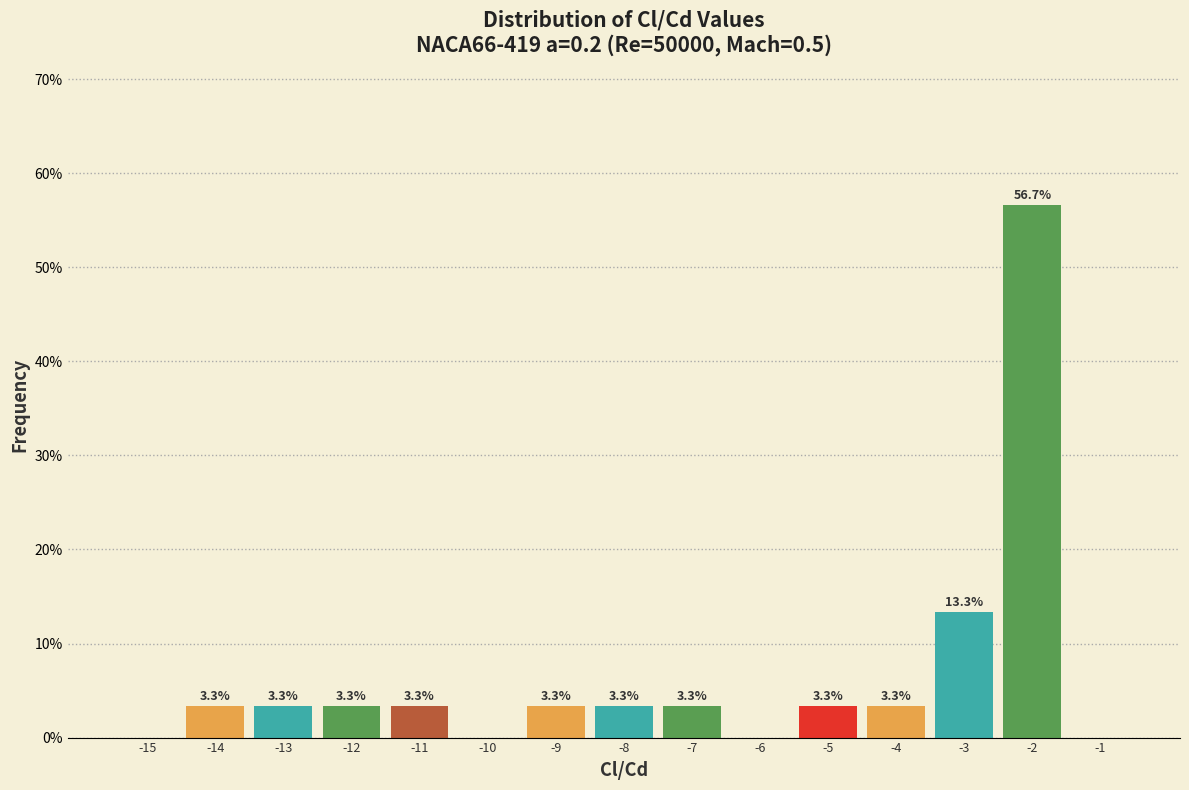

Over which range of the x-axis is the bar tallest?

-2.5 to -1.5